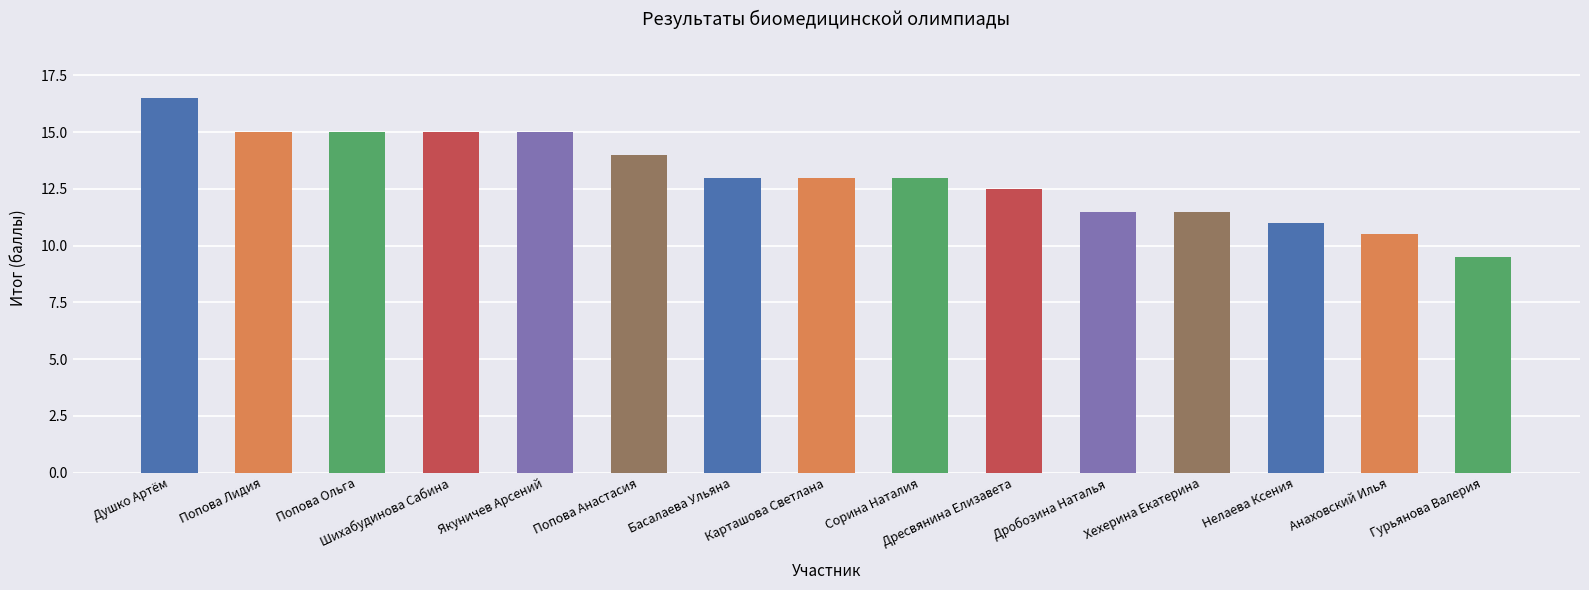

What is the change in value from Шихабудинова Сабина to Попова Анастасия?

-1.0